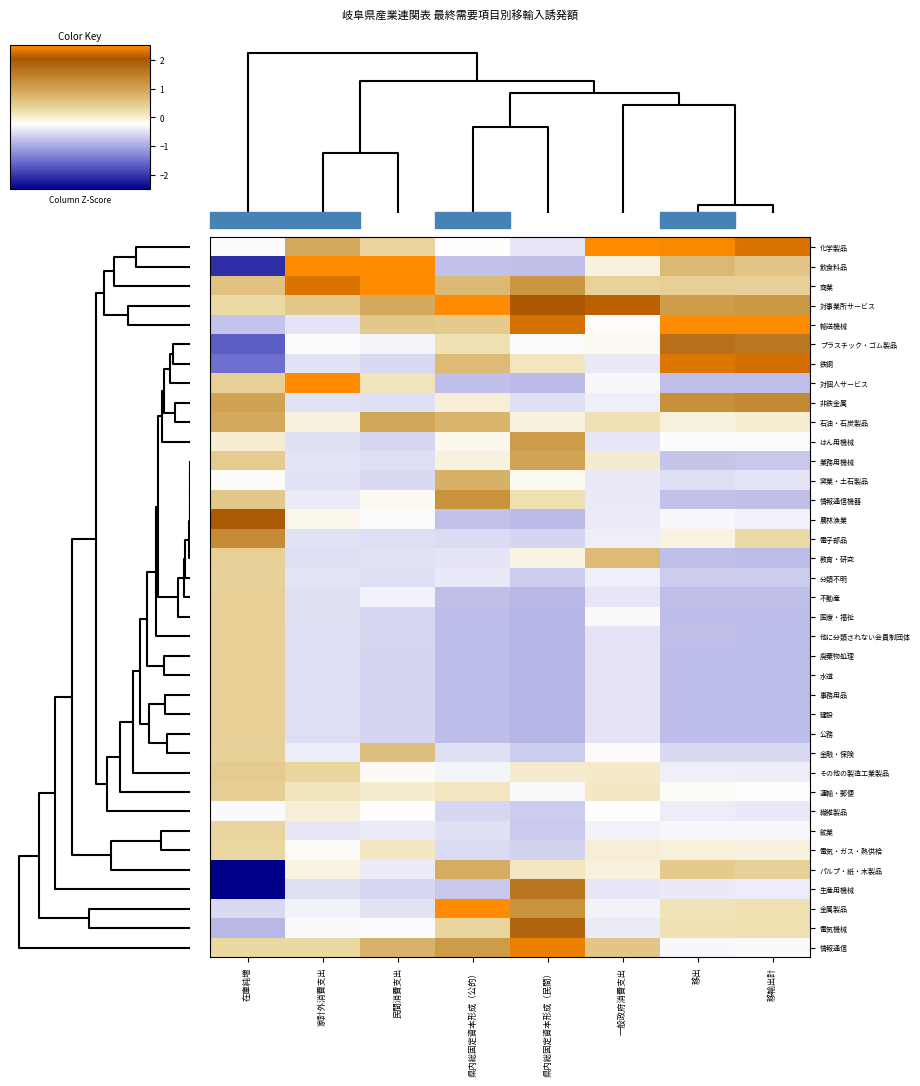

At which category is the sum across all series the highest?

移出